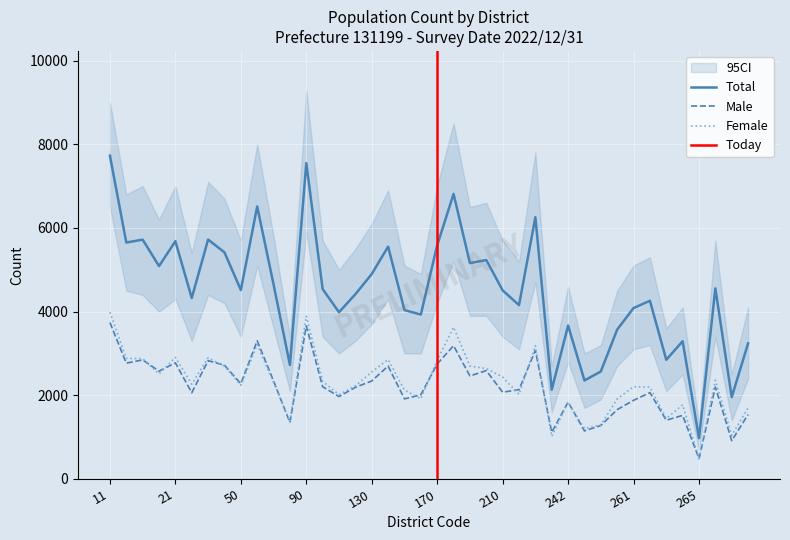

Which series has the widest spread of values?

Total